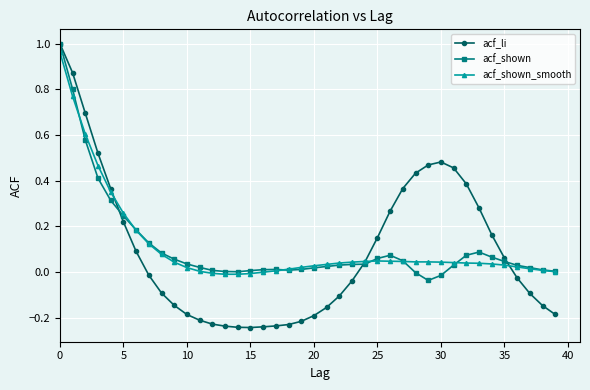

Which series has the widest spread of values?

acf_li